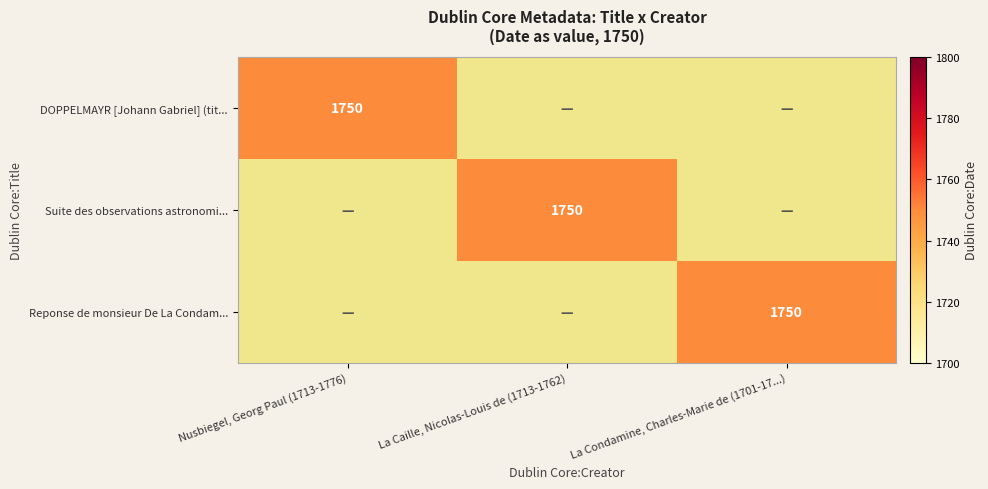

The DOPPELMAYR [Johann Gabriel] (tit... series shows 1091 at Nusbiegel, Georg Paul (1713-1776). True or false?

False